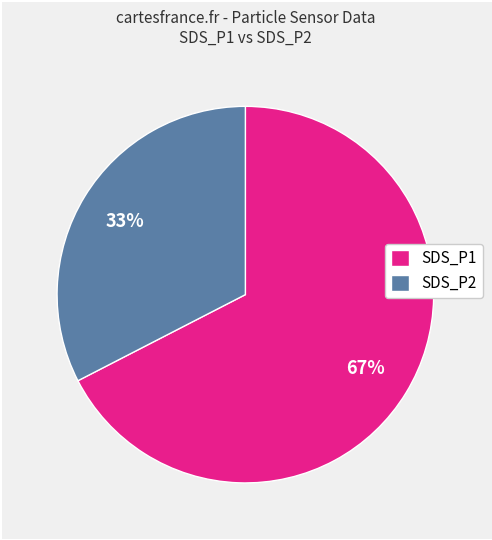

Do SDS_P2 and SDS_P1 together represent more than half of the pie?

Yes